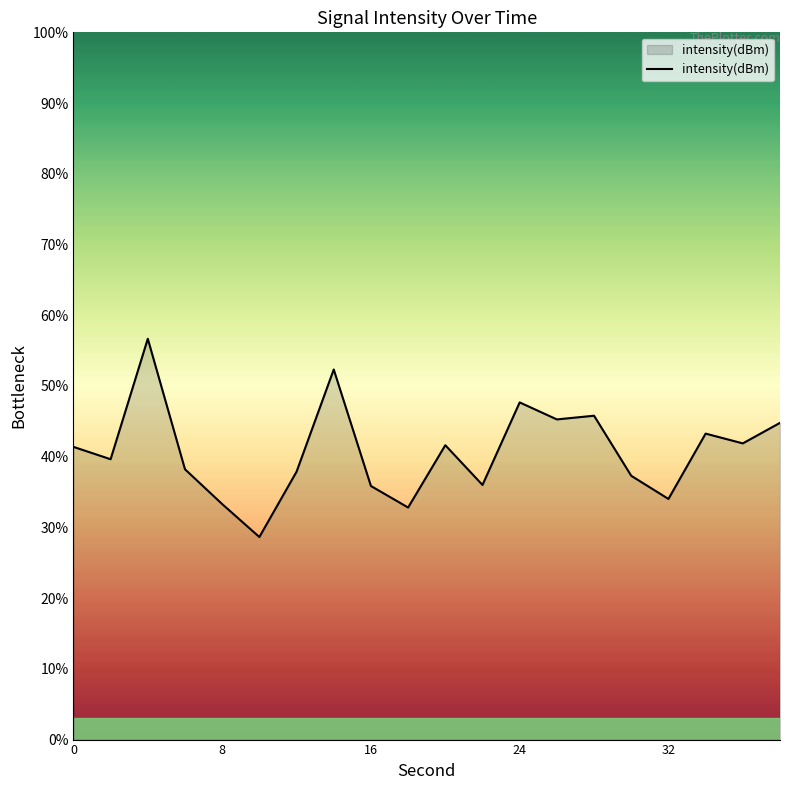

What is the maximum value shown in the chart?

56.7